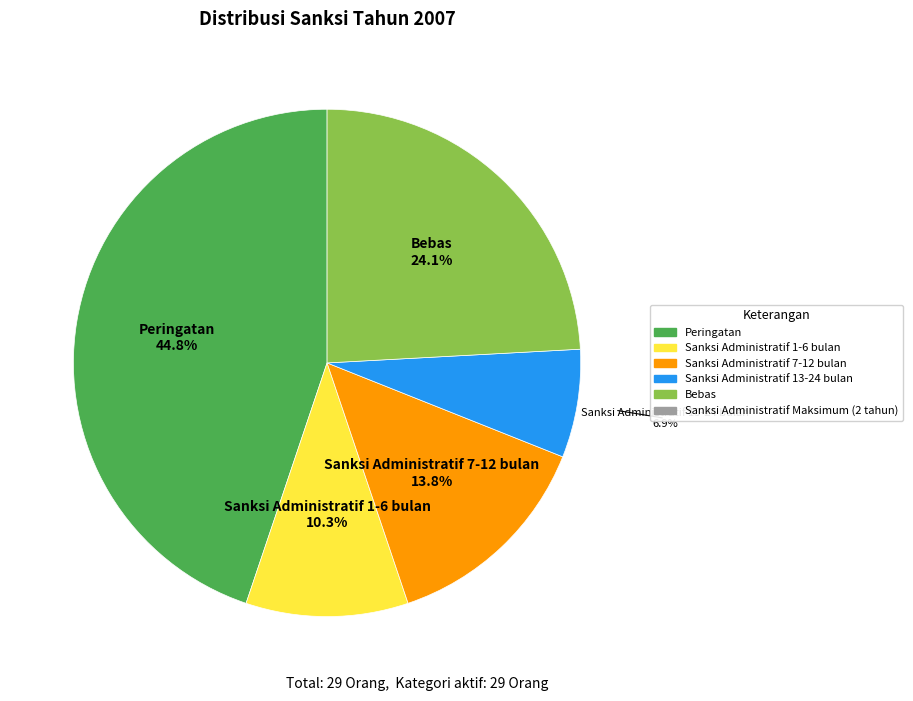

Does any single category account for the majority?

No